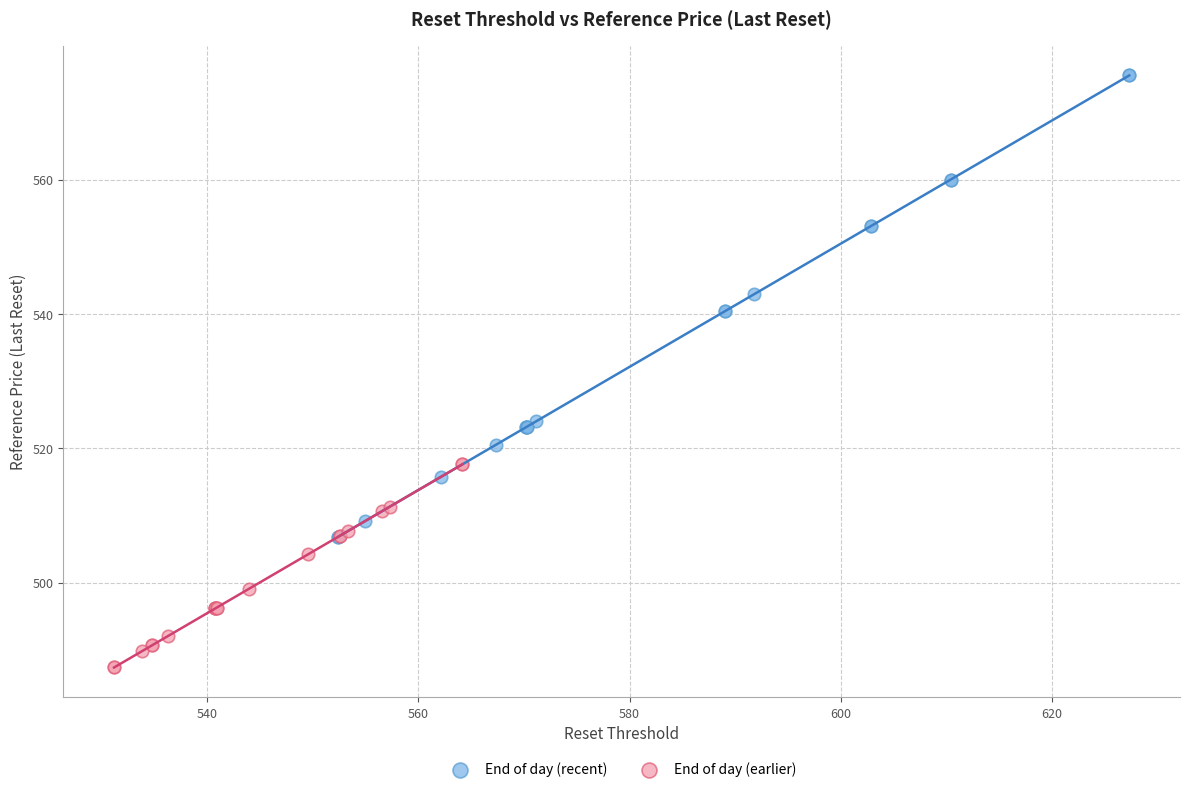

Which series contains the lowest Y value?

End of day (earlier)